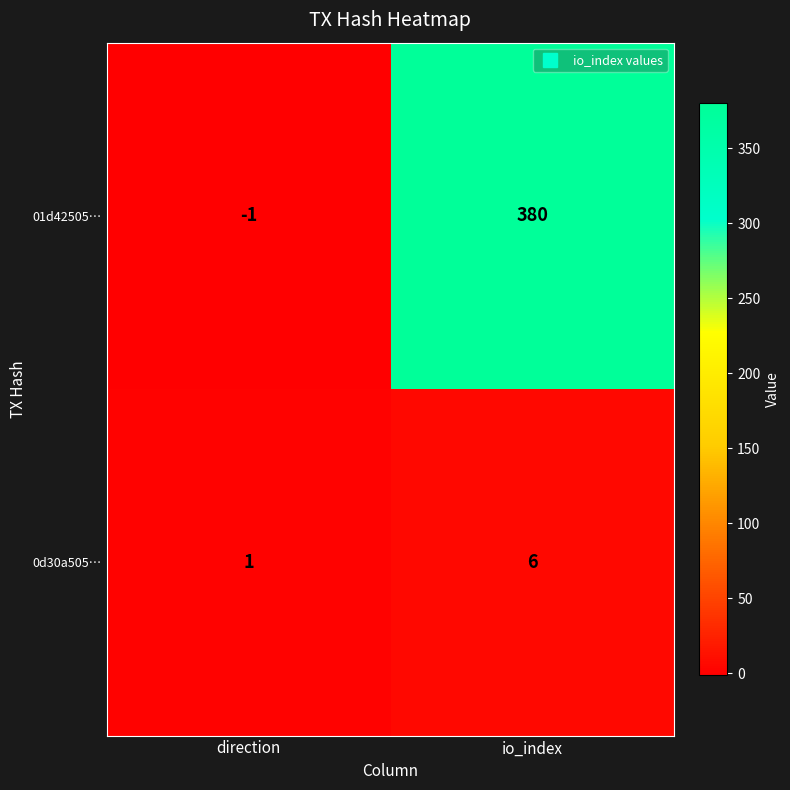

How many series are shown in this chart?

2